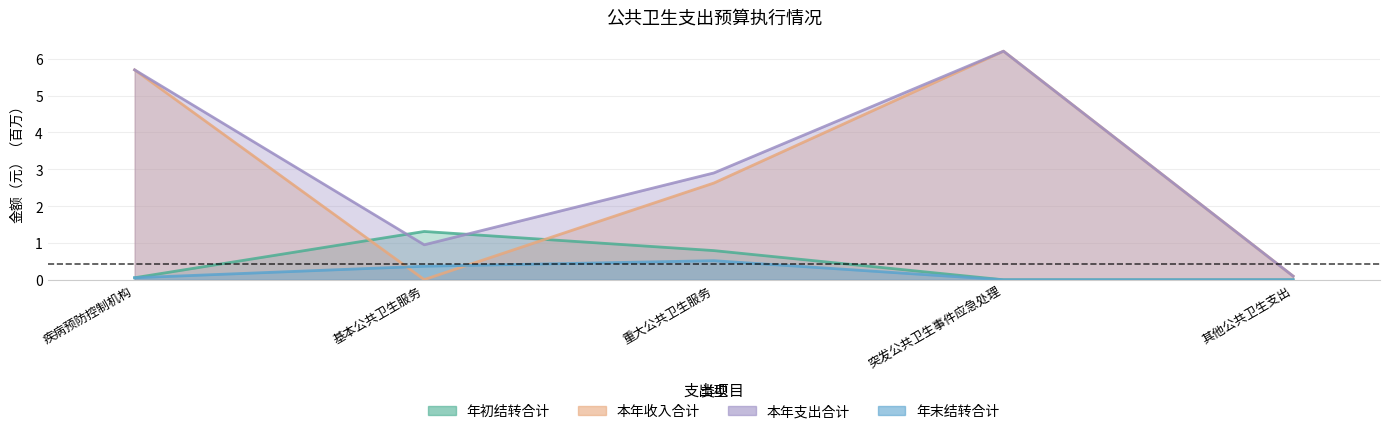

Count the number of data series in this chart.

4